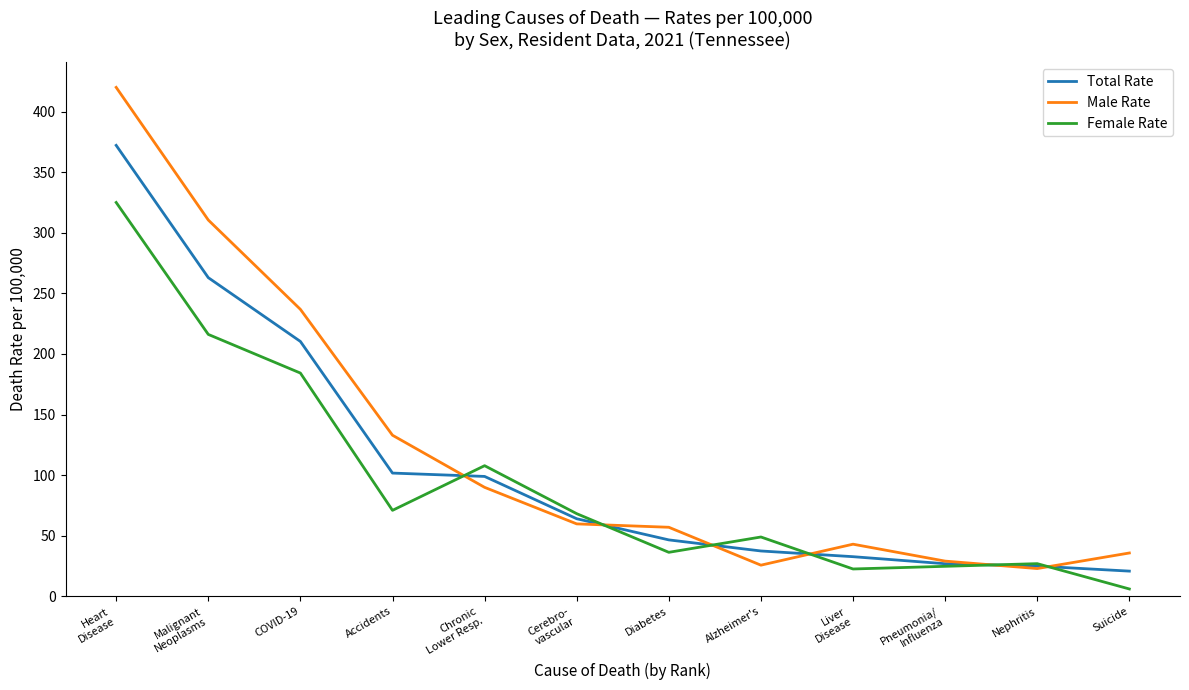

What is the highest value of the Male Rate series?

420.0